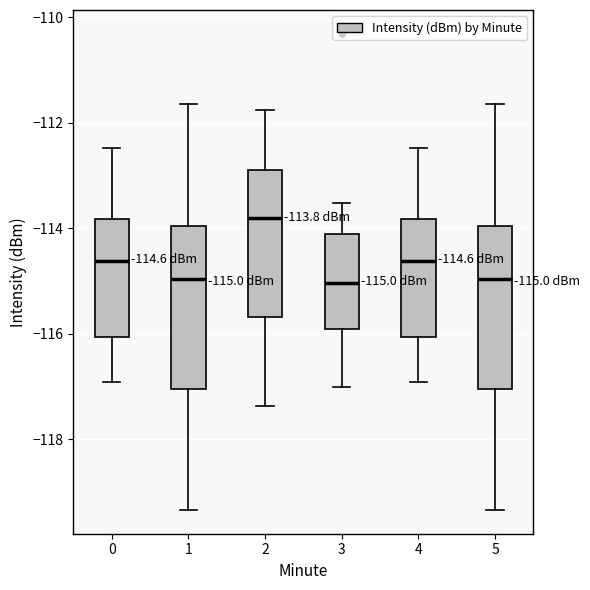

Which box has the highest median line?

2